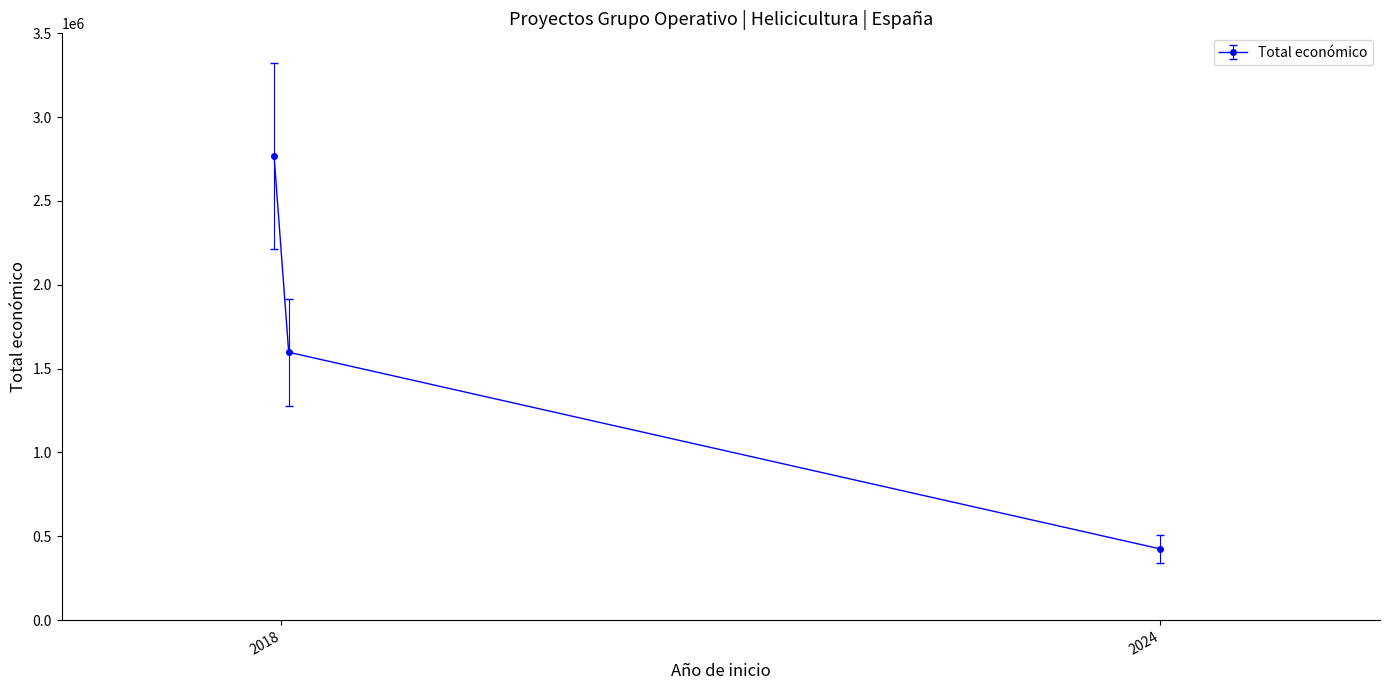

What is the average value?

1597288